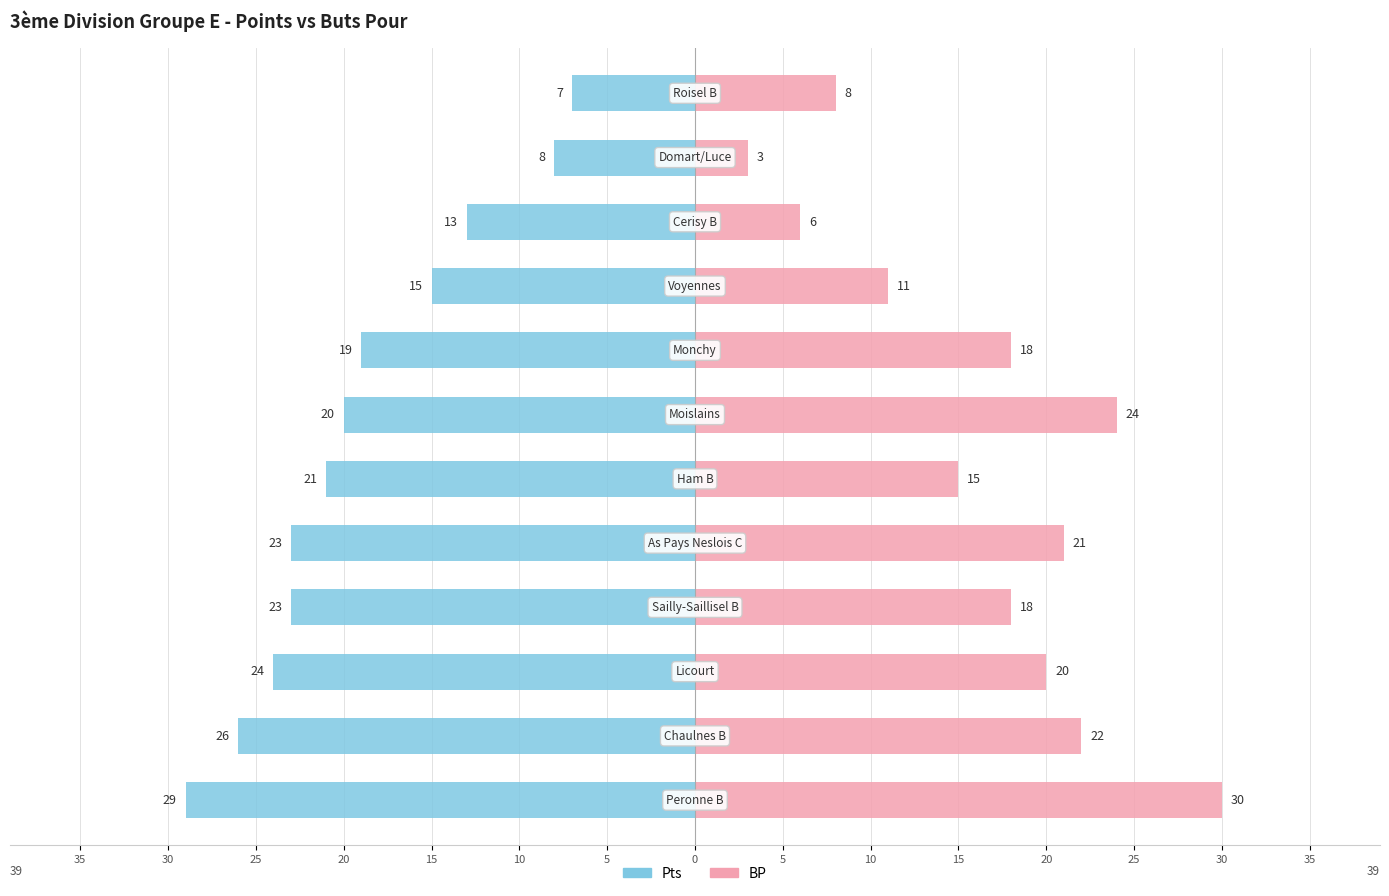

Reading left to right, what are all the values shown in this chart?

Pts: -29	-26	-24	-23	-23	-21	-20	-19	-15	-13	-8	-7
BP: 30	22	20	18	21	15	24	18	11	6	3	8